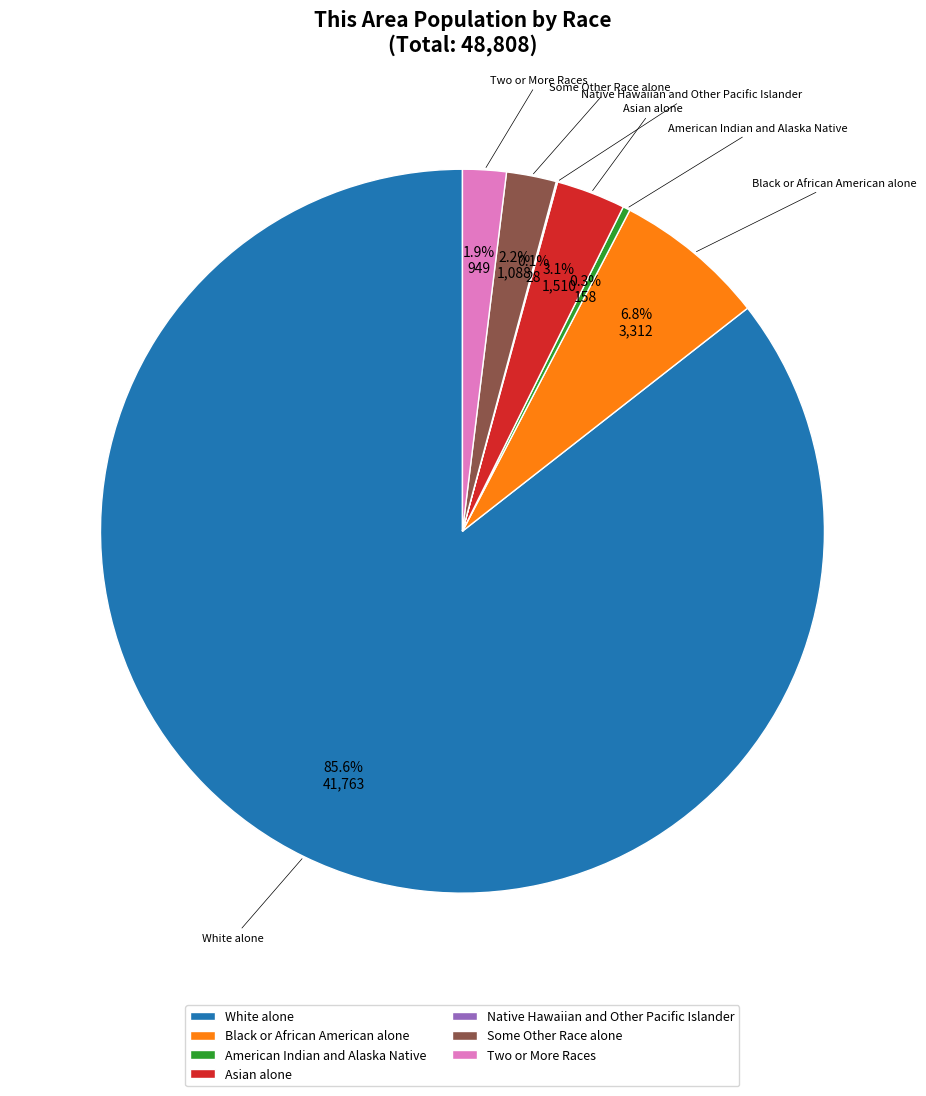

What is the largest slice in the pie chart?

White alone